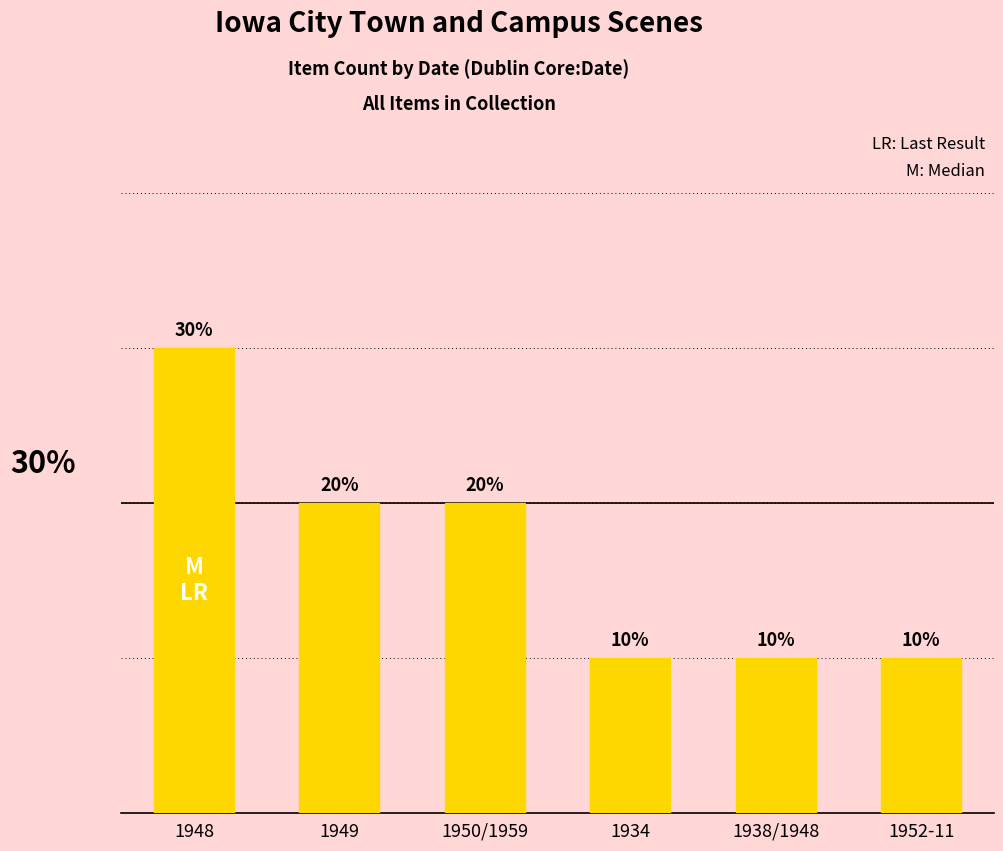

True or false: the data shows 1 at 1952-11.

True